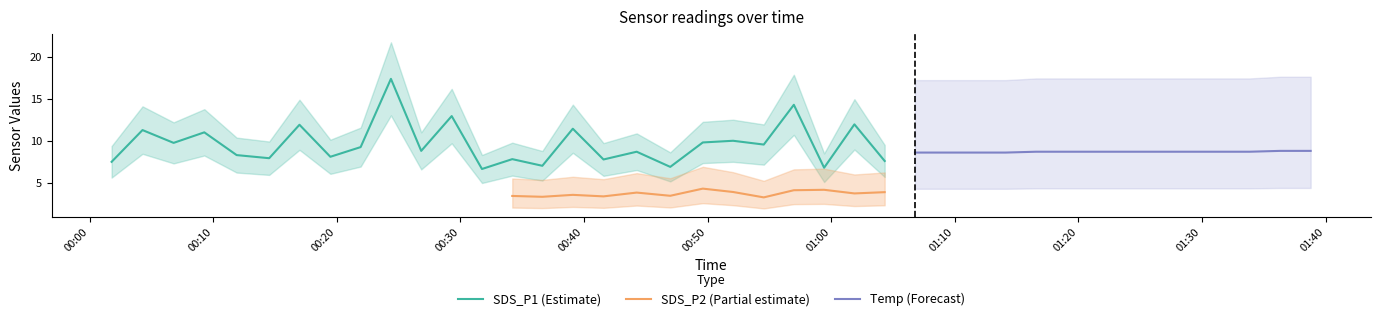

What is the label of the 6th point from the right?

2022/01/31 01:26:24